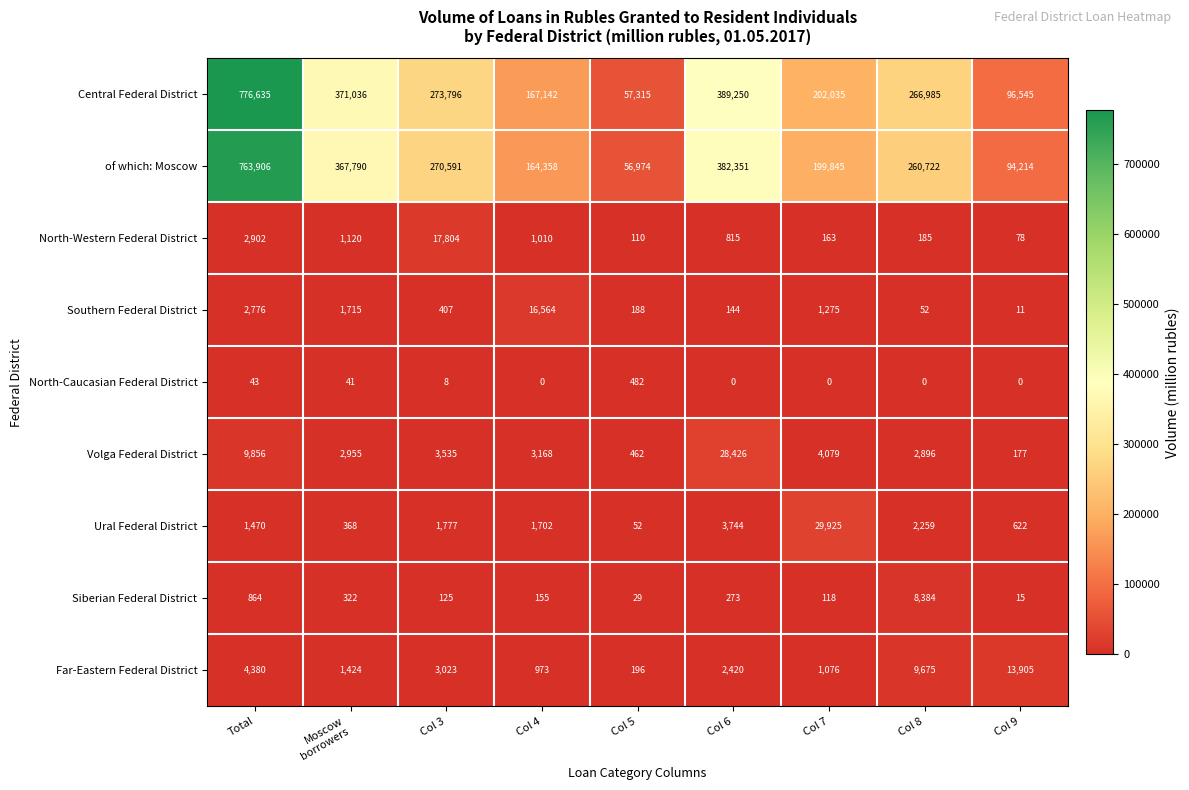

What is the sum of all Central Federal District values?

2600739